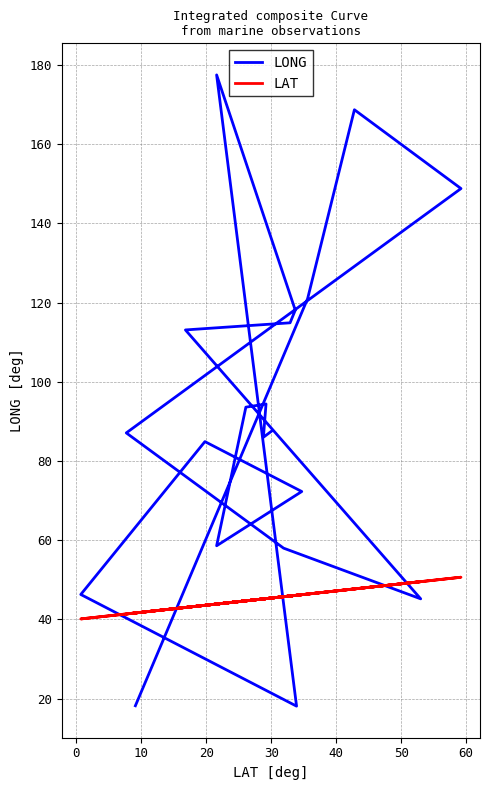

The LONG series shows 156.6 at 16. True or false?

False